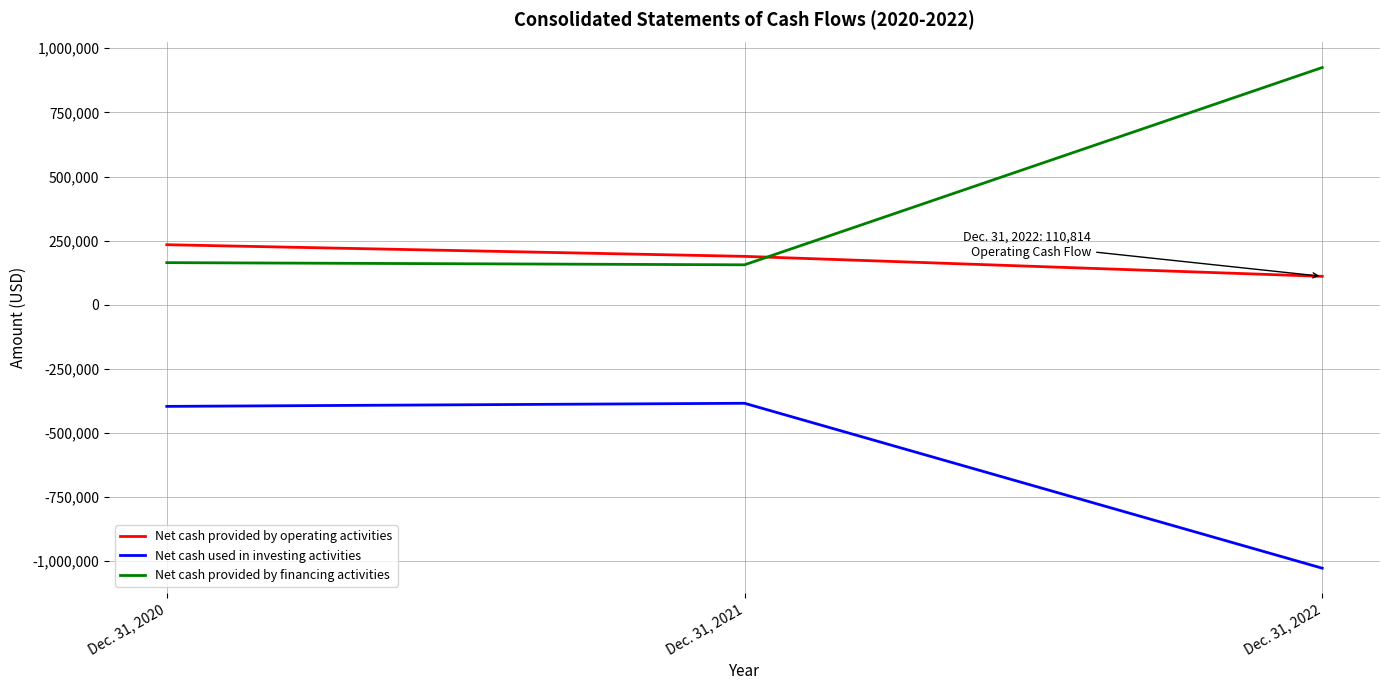

How many Net cash provided by operating activities values are between 110814 and 234130?

3